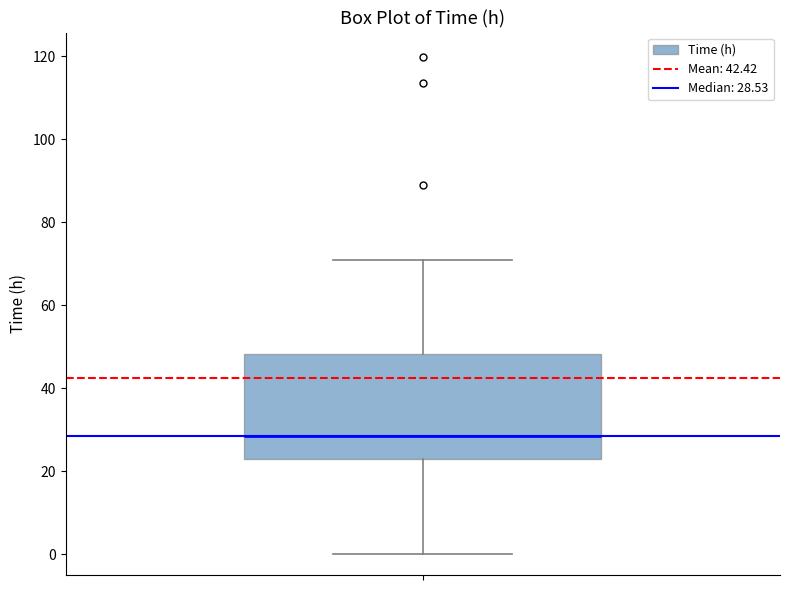

Where does the lower whisker of the box end on the y-axis? The values are not printed on the chart, so give them approximately, as read against the axis.

0